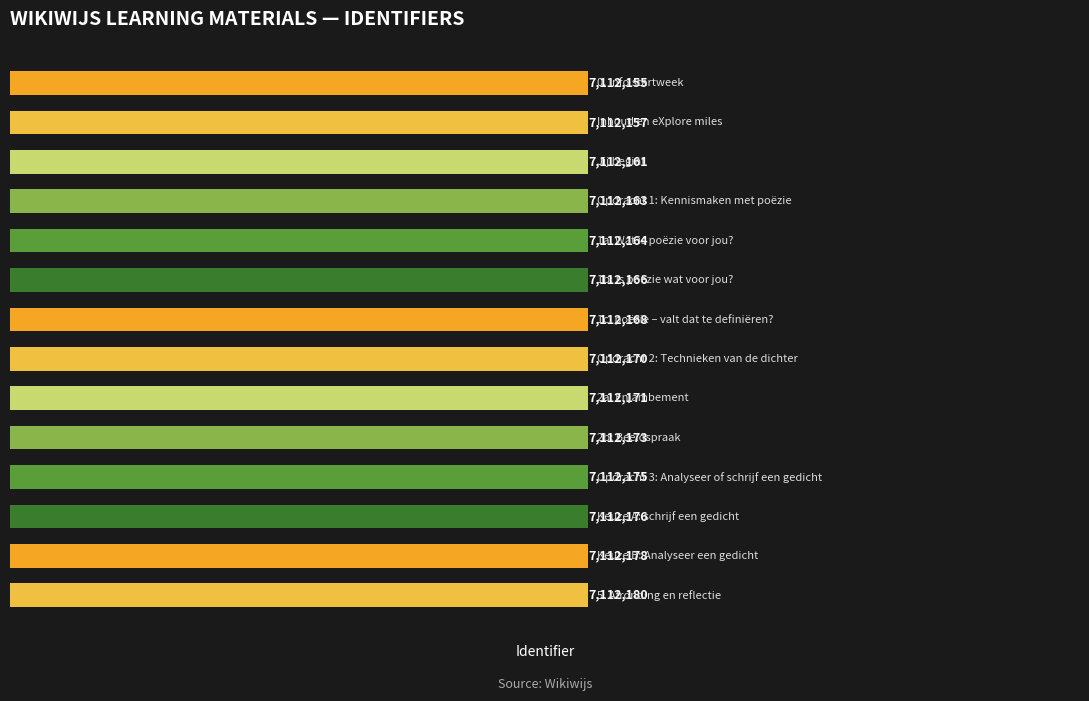

What is the smallest value displayed?

7112155